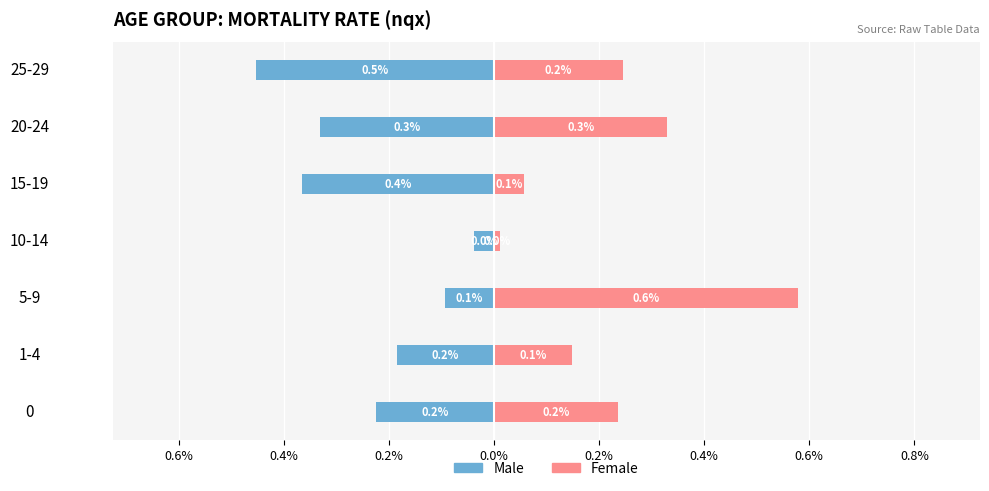

What are all the series names shown in the legend?

Male, Female